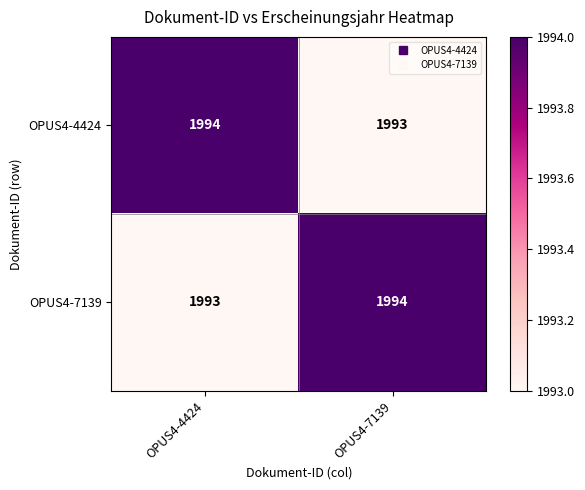

What is the sum of all OPUS4-7139 values?

3987